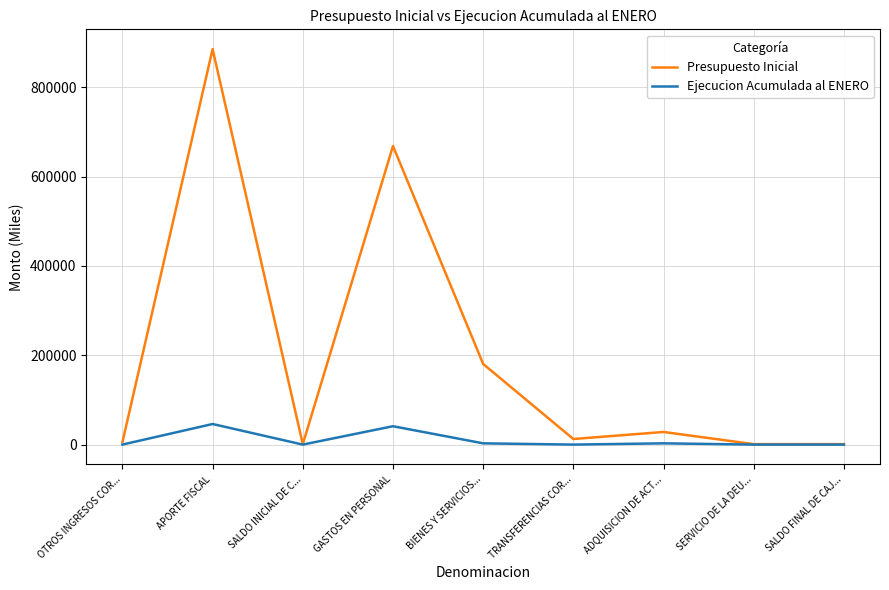

Rank the series by their average value, from lowest to highest.

Ejecucion Acumulada al ENERO, Presupuesto Inicial